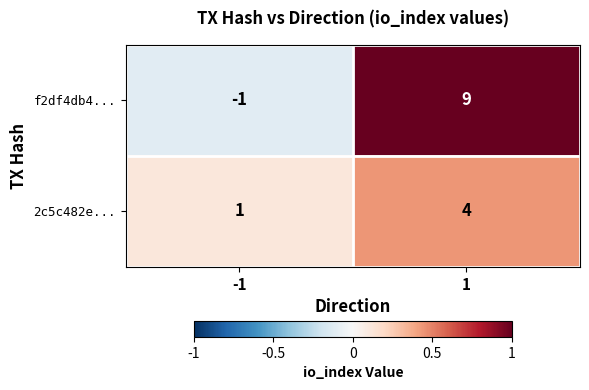

Which series changed the most between -1 and 1?

f2df4db4...